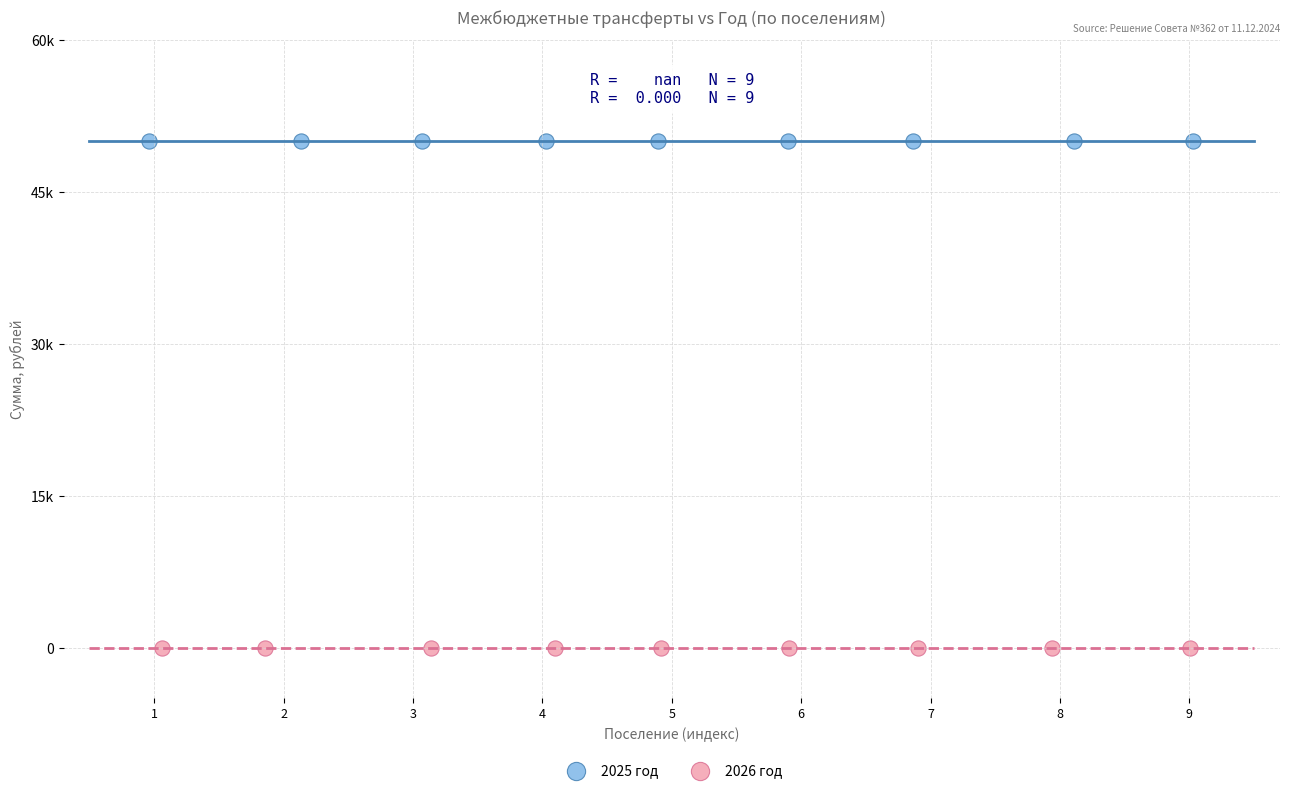

Which series reaches the maximum Y coordinate?

2025 год